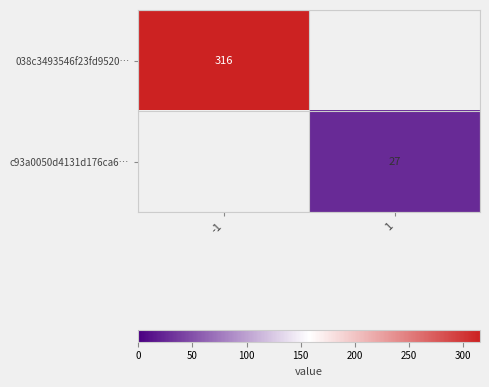

Between 1 and -1, which is larger?

-1